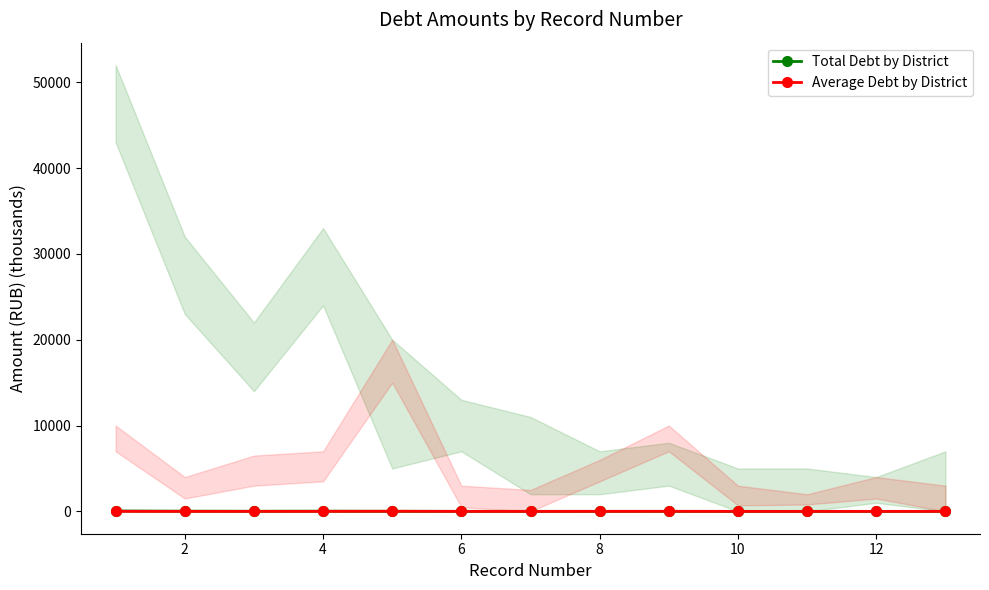

How many data points in Average Debt by District are above 2?

8